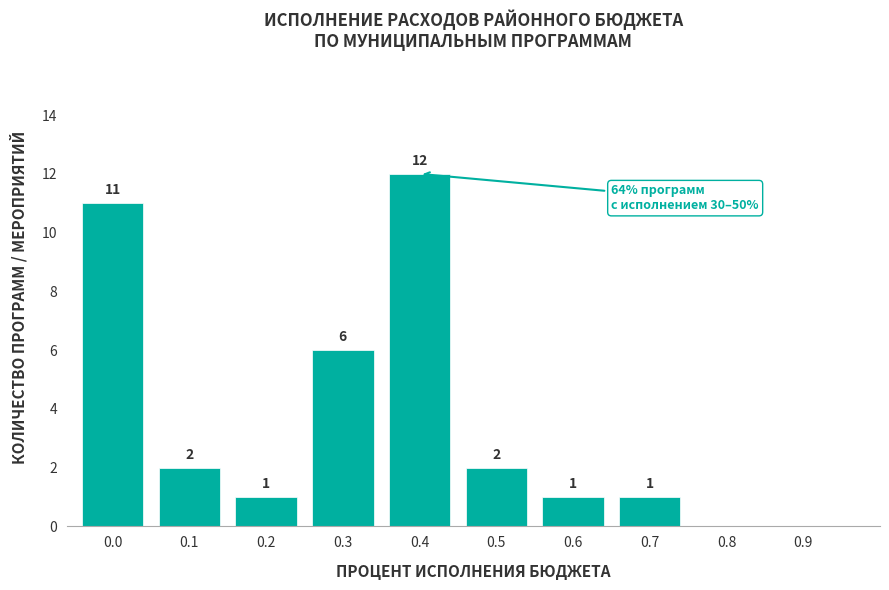

Reading left to right, transcribe all the data shown in this chart.

0.0=11	0.1=2	0.2=1	0.3=6	0.4=12	0.5=2	0.6=1	0.7=1	0.8=0	0.9=0